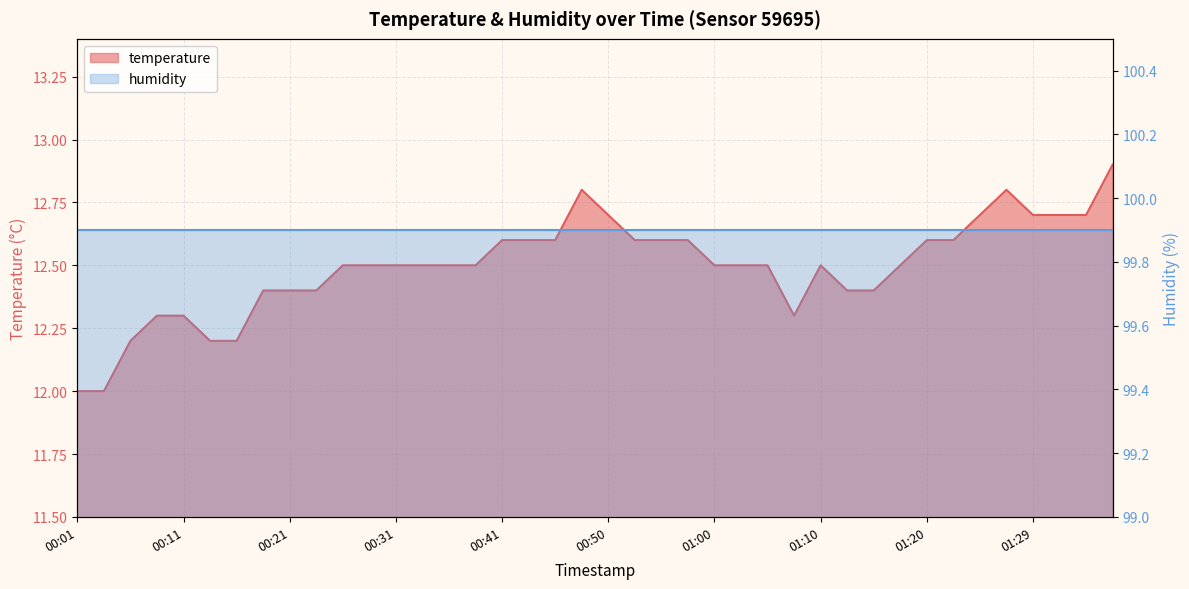

What is the label of the 34th point from the left?

01:22